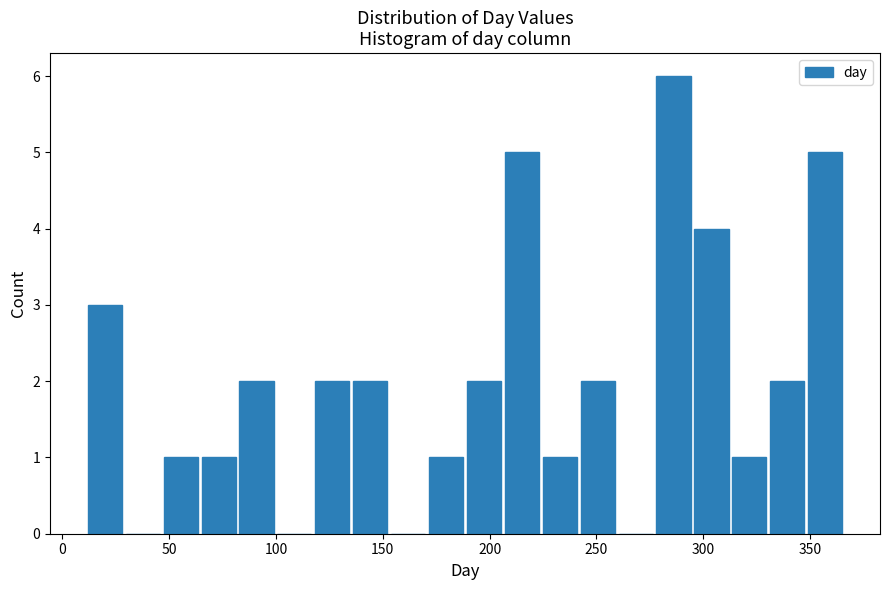

Around what value on the x-axis is the tallest bar? Give the approximate position of its centre, as read against the axis.

285